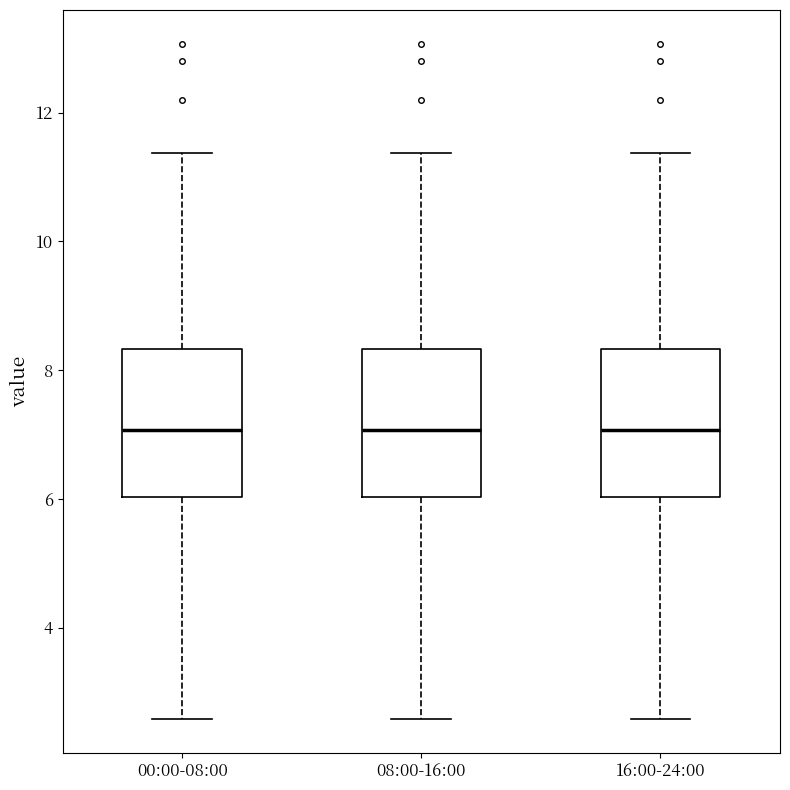

Reading left to right, transcribe this box plot: for each box, give where its median line is, the range the box spans, and where its two whiskers end, as read against the y-axis. The values are not printed on the chart, so give them approximately, as read against the axis.

00:00-08:00: median 7.0, box 6.0 to 8.4, whiskers 2.6 to 11.4
08:00-16:00: median 7.0, box 6.0 to 8.4, whiskers 2.6 to 11.4
16:00-24:00: median 7.0, box 6.0 to 8.4, whiskers 2.6 to 11.4